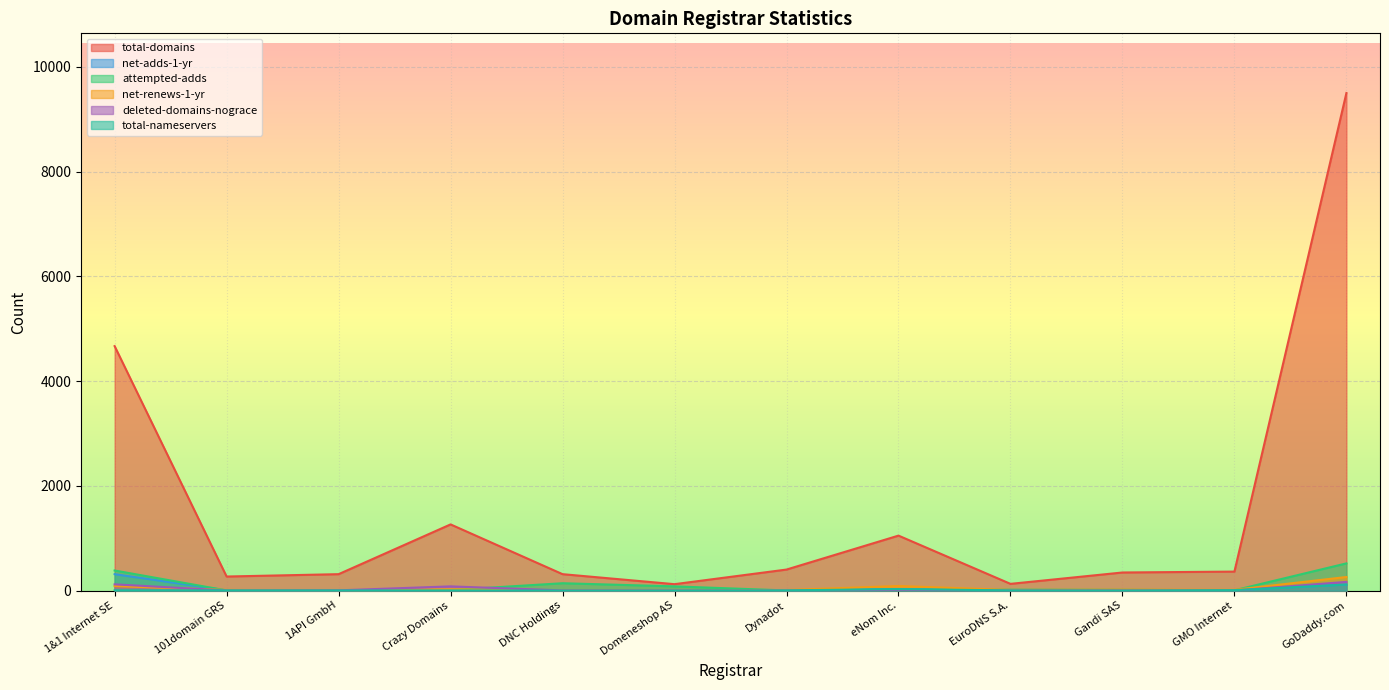

What position from the right is Crazy Domains?

9